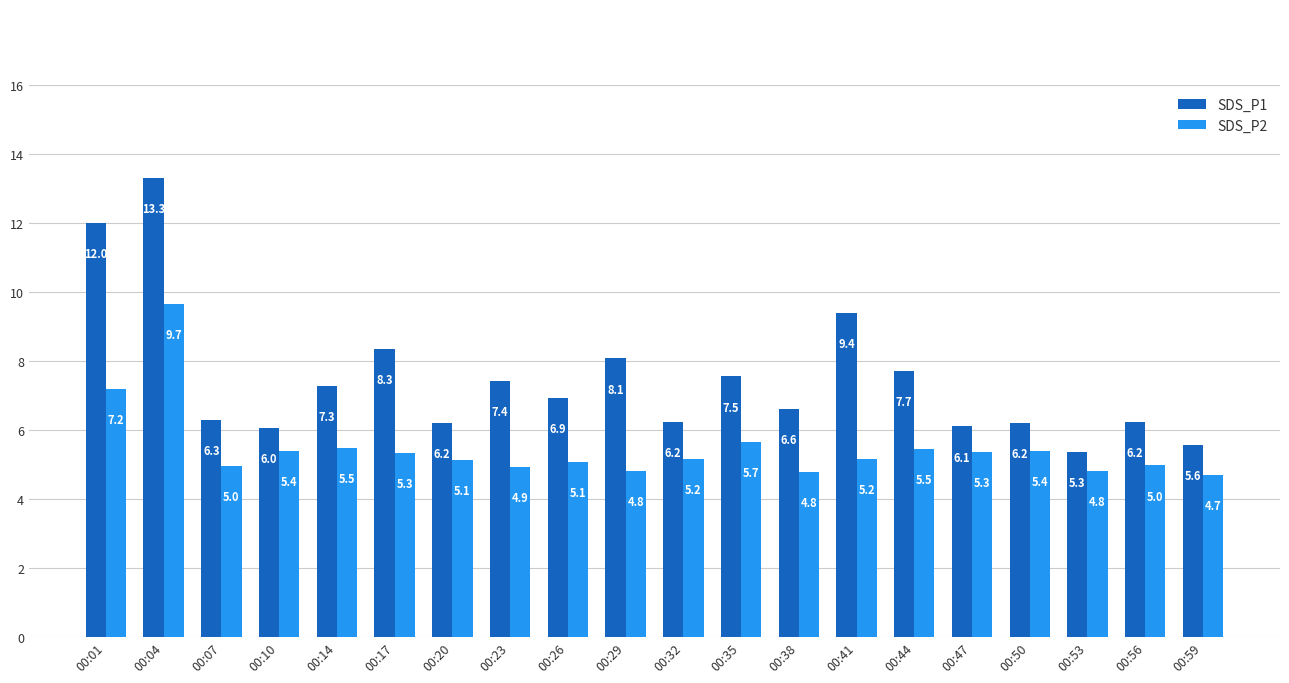

Which series has the largest total across all categories?

SDS_P1